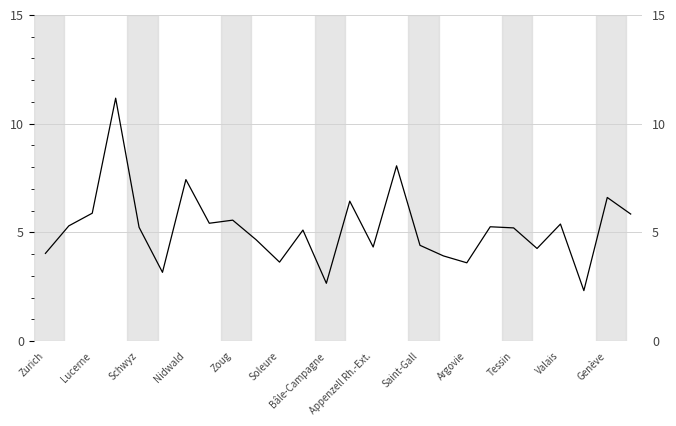

The chart shows a value of 1.8 at Argovie. True or false?

False